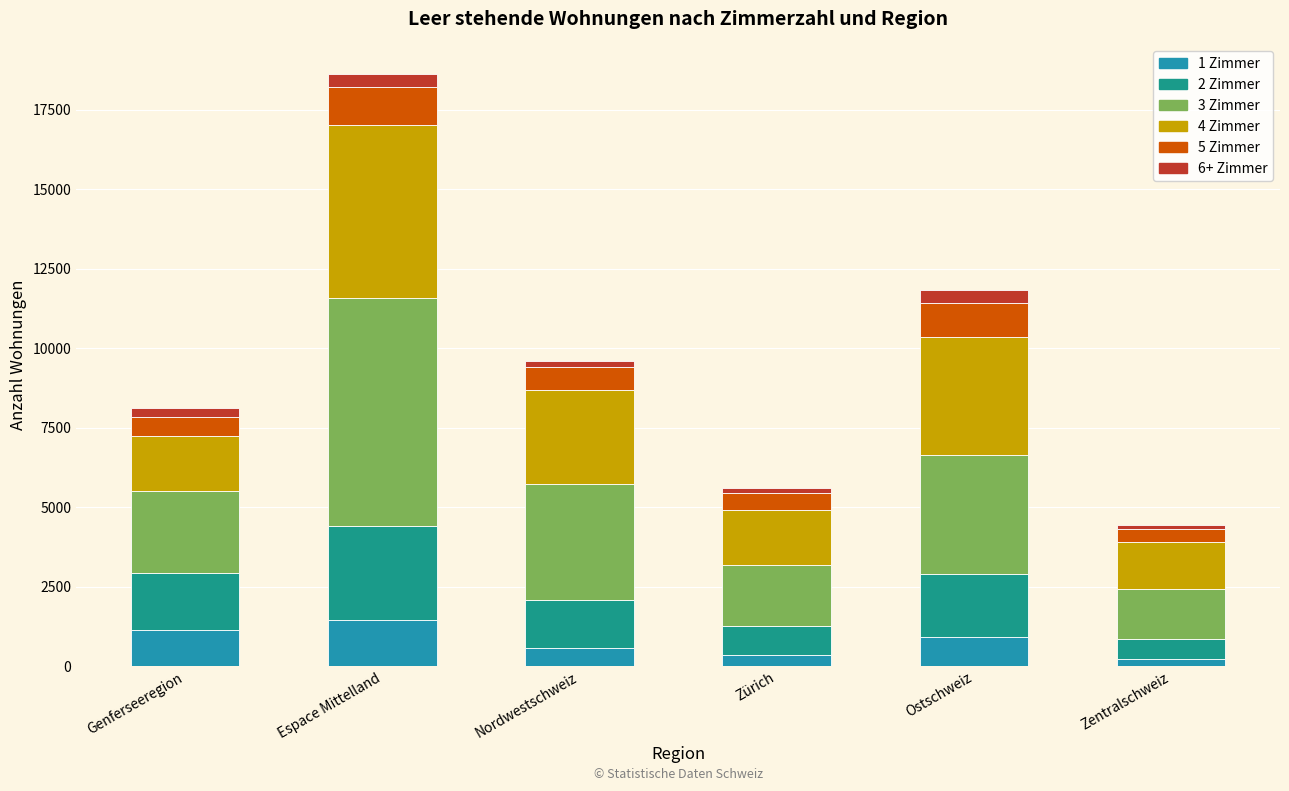

How many bars are there in total?

6